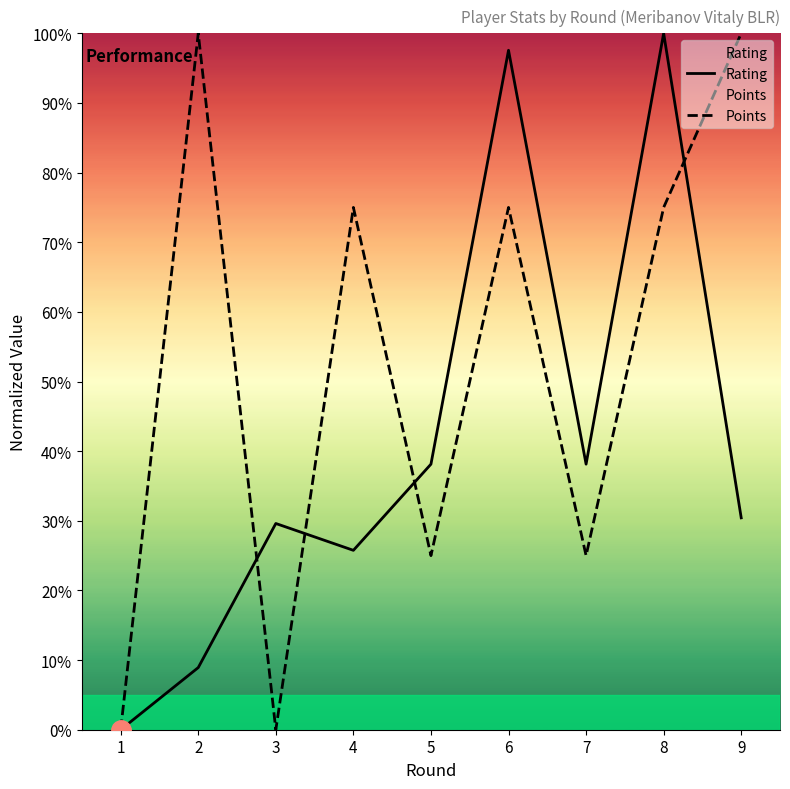

Which series changed the most between 5 and 8?

Rating